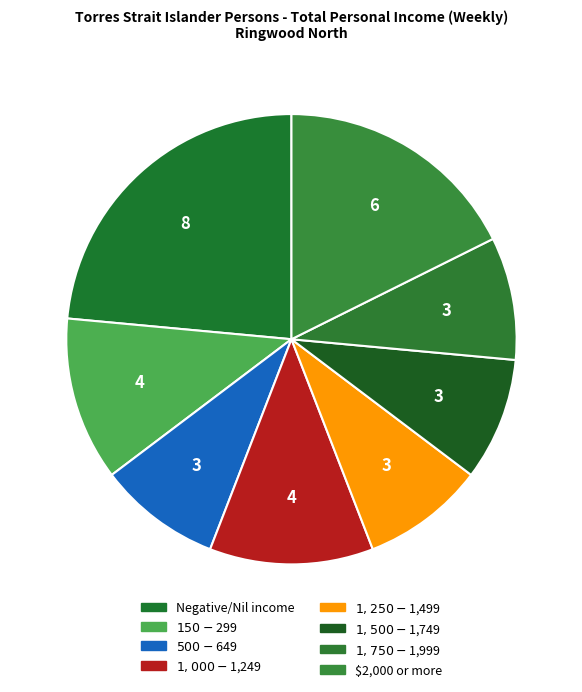

What is the largest slice in the pie chart?

Negative/Nil income